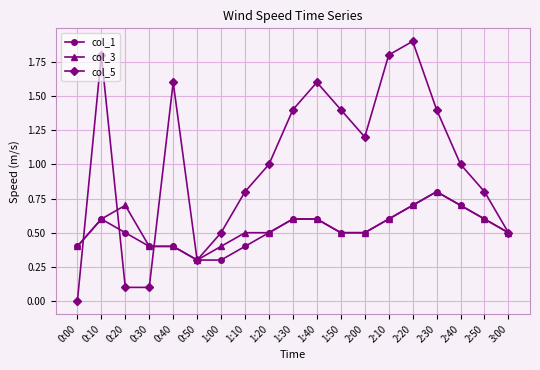

Which series has the largest total across all categories?

col_5